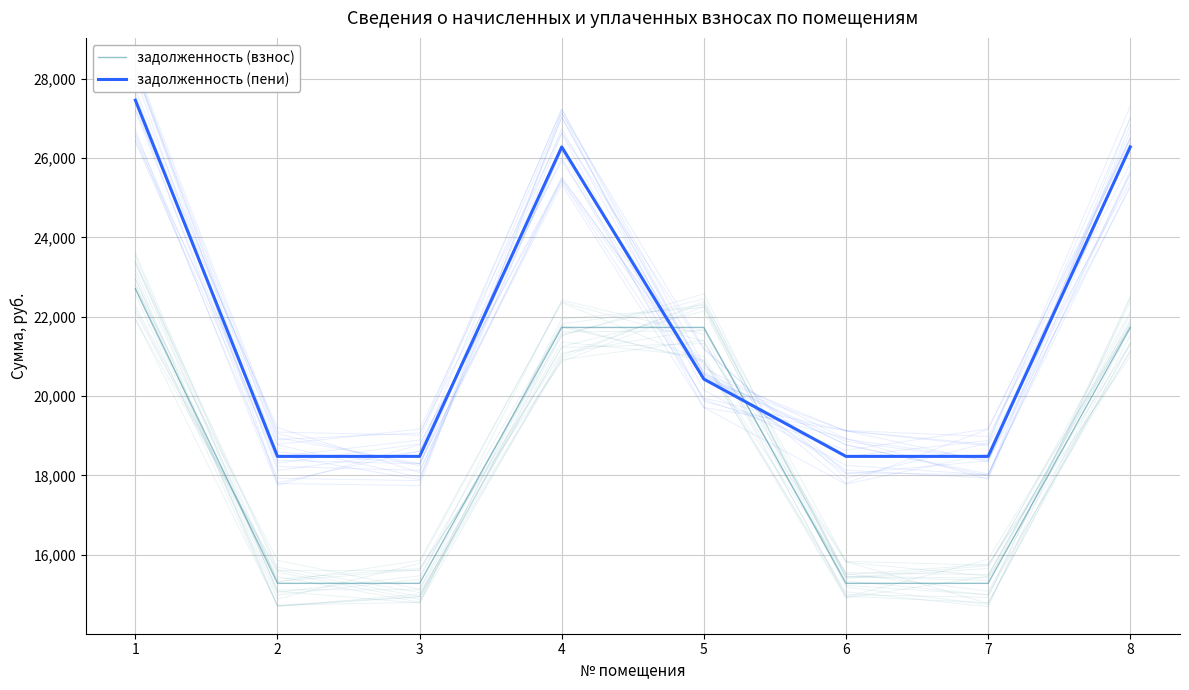

What is the difference between the maximum and minimum values in the задолженность (пени) series?

8980.9